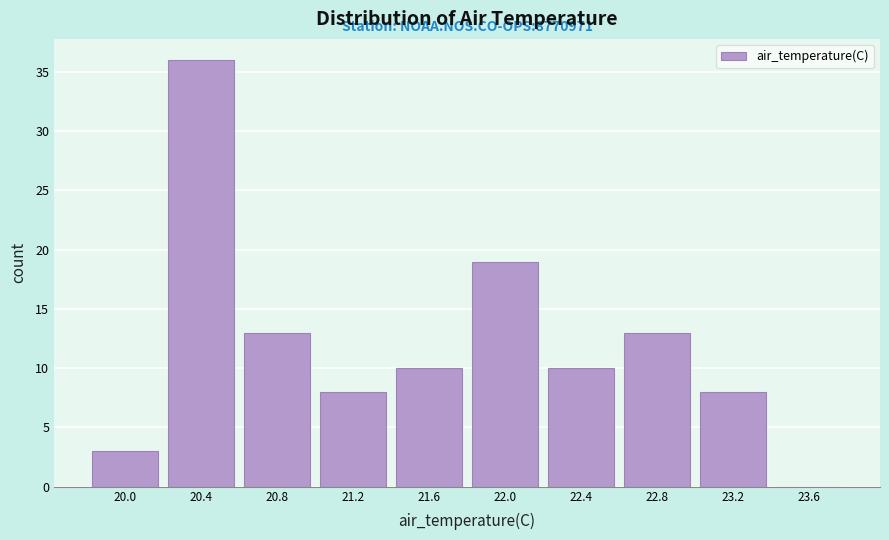

Reading right to left, transcribe all the data shown in this chart.

23.6=0	23.2=8	22.8=13	22.4=10	22.0=19	21.6=10	21.2=8	20.8=13	20.4=36	20.0=3